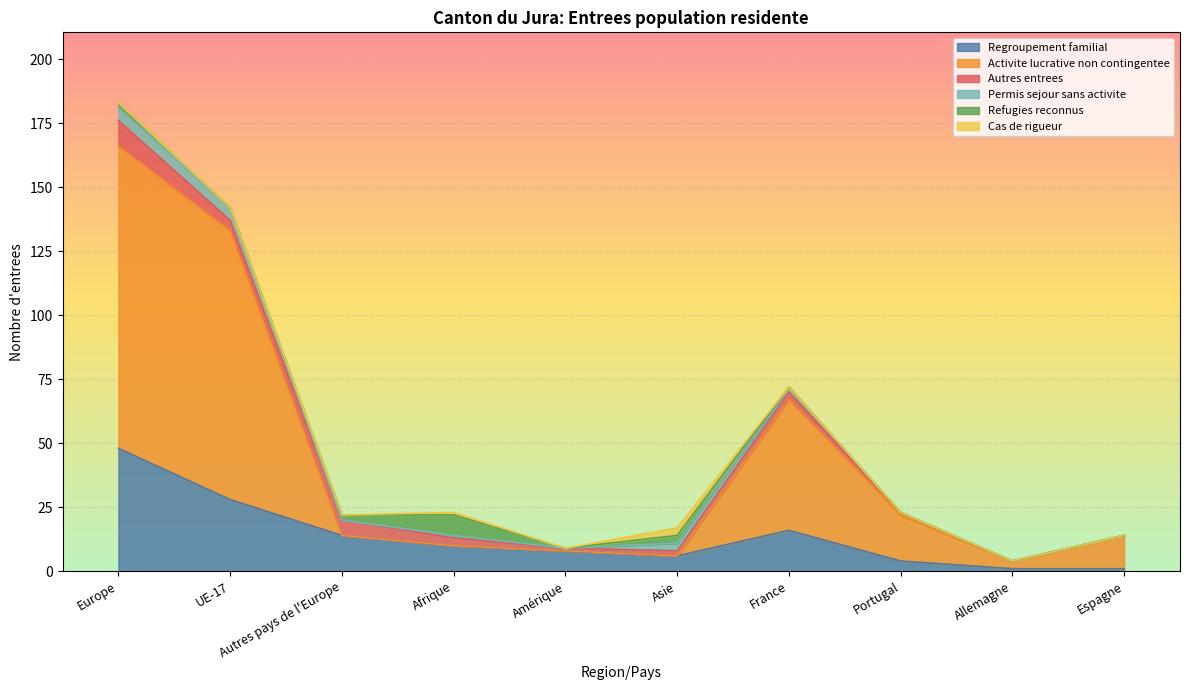

What is the difference between the highest and lowest values at Europe?

118